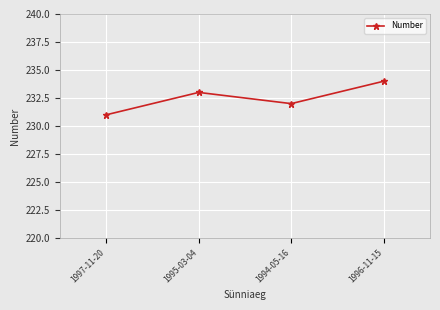

Which label corresponds to the smallest value in the chart?

1997-11-20